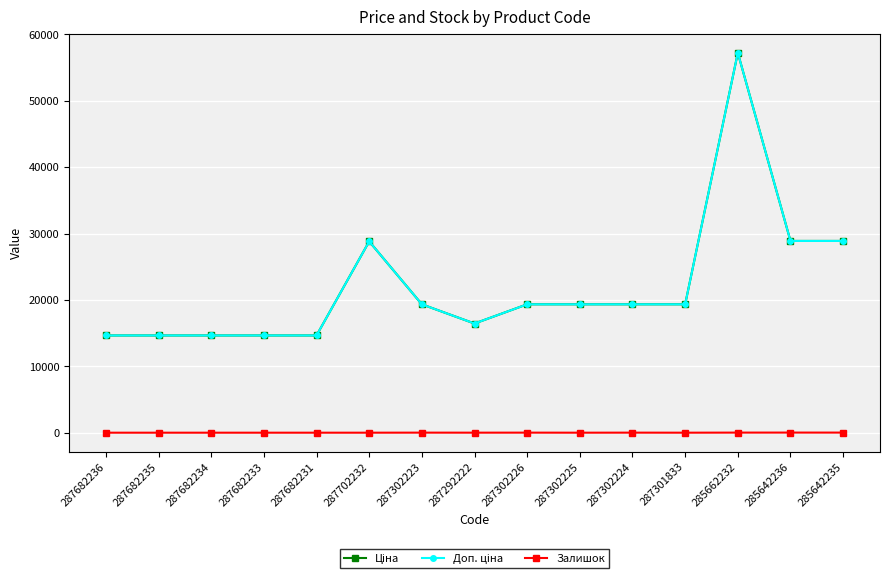

Is this an area chart (filled region under the line)?

No